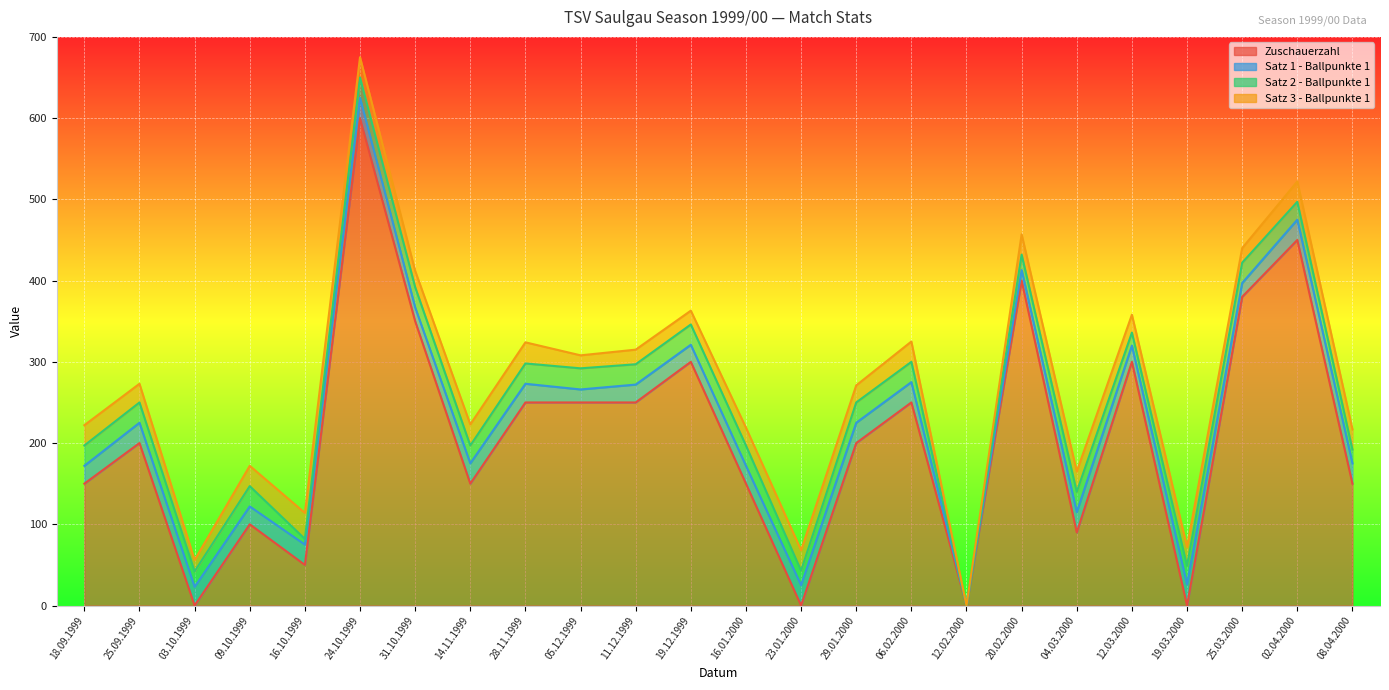

True or false: Satz 3 - Ballpunkte 1 has more than 0 interior local peaks.

True